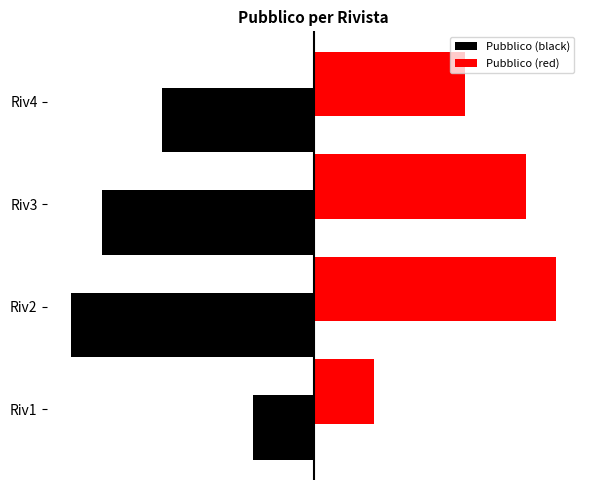

What are all the series names shown in the legend?

Pubblico (black), Pubblico (red)